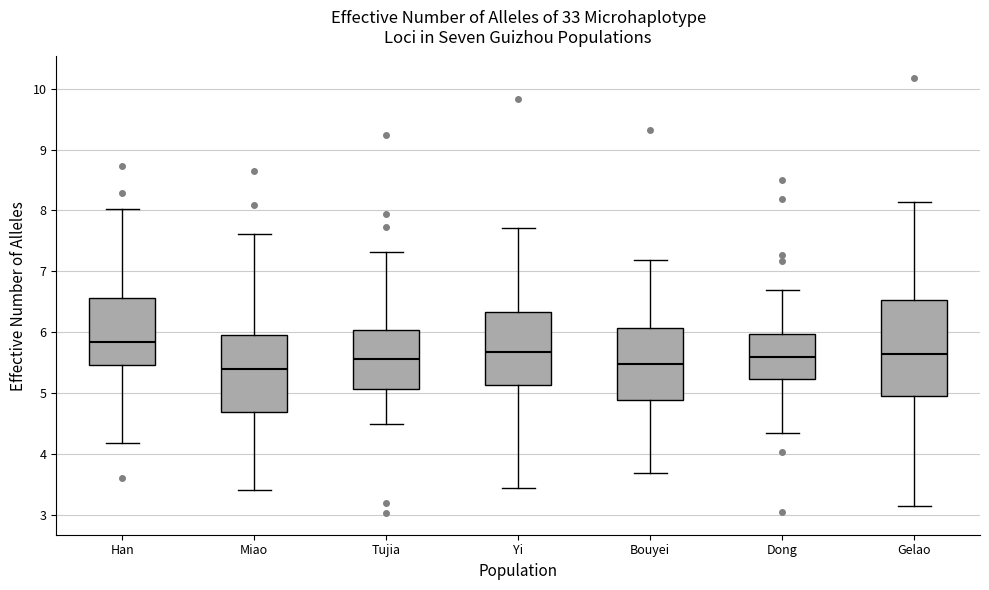

Which box has the highest median line?

Han